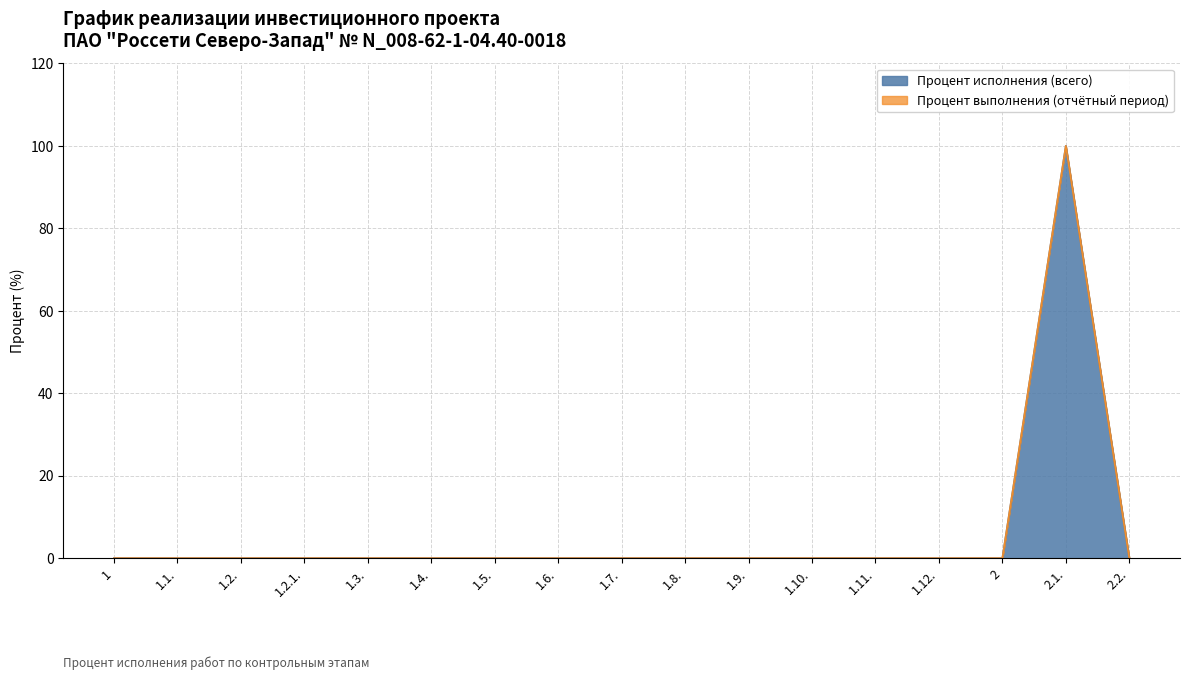

The chart shows a value of -48 at 1.4.. True or false?

False